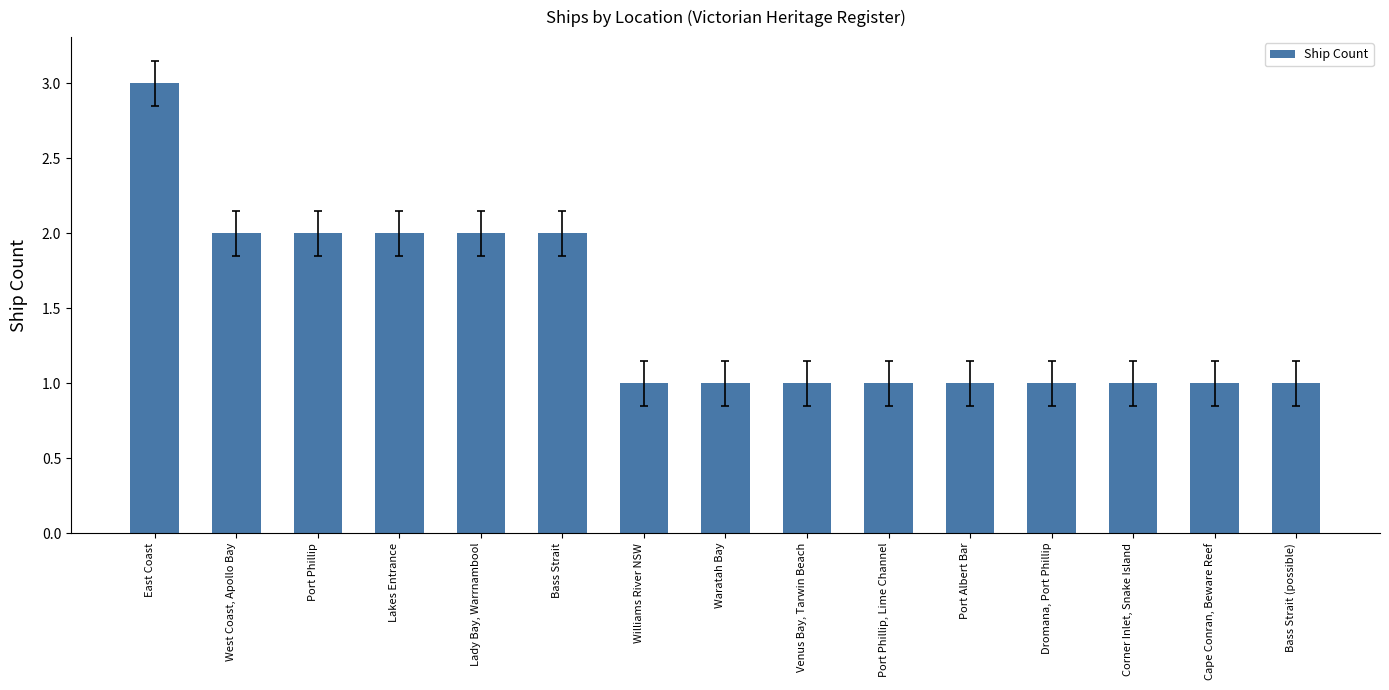

True or false: the data shows 1 at Venus Bay, Tarwin Beach.

True